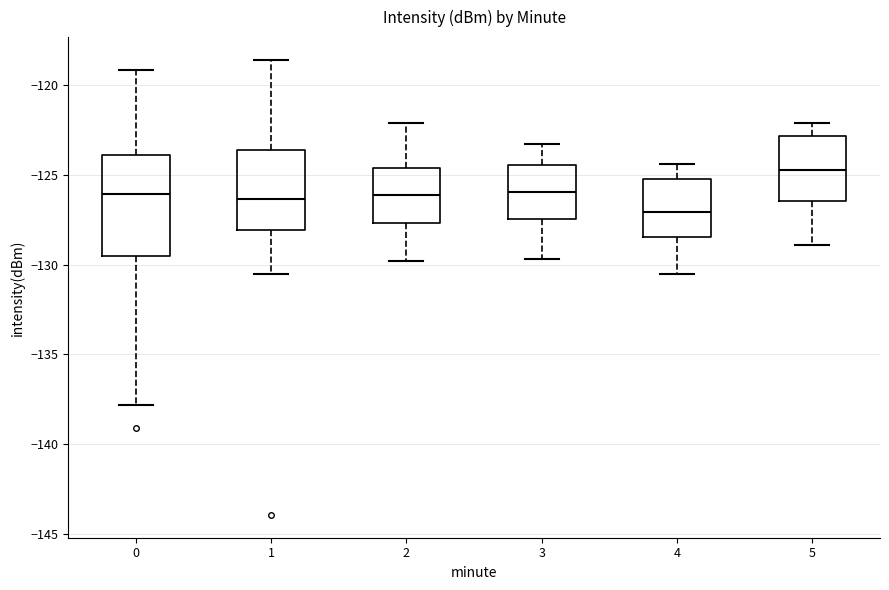

Reading left to right, transcribe this box plot: for each box, give where its median line is, the range the box spans, and where its two whiskers end, as read against the y-axis. The values are not printed on the chart, so give them approximately, as read against the axis.

0: median -126.0, box -129.5 to -124.0, whiskers -138.0 to -119.0
1: median -126.5, box -128.0 to -123.5, whiskers -130.5 to -118.5
2: median -126.0, box -127.5 to -124.5, whiskers -130.0 to -122.0
3: median -126.0, box -127.5 to -124.5, whiskers -129.5 to -123.5
4: median -127.0, box -128.5 to -125.0, whiskers -130.5 to -124.5
5: median -124.5, box -126.5 to -123.0, whiskers -129.0 to -122.0